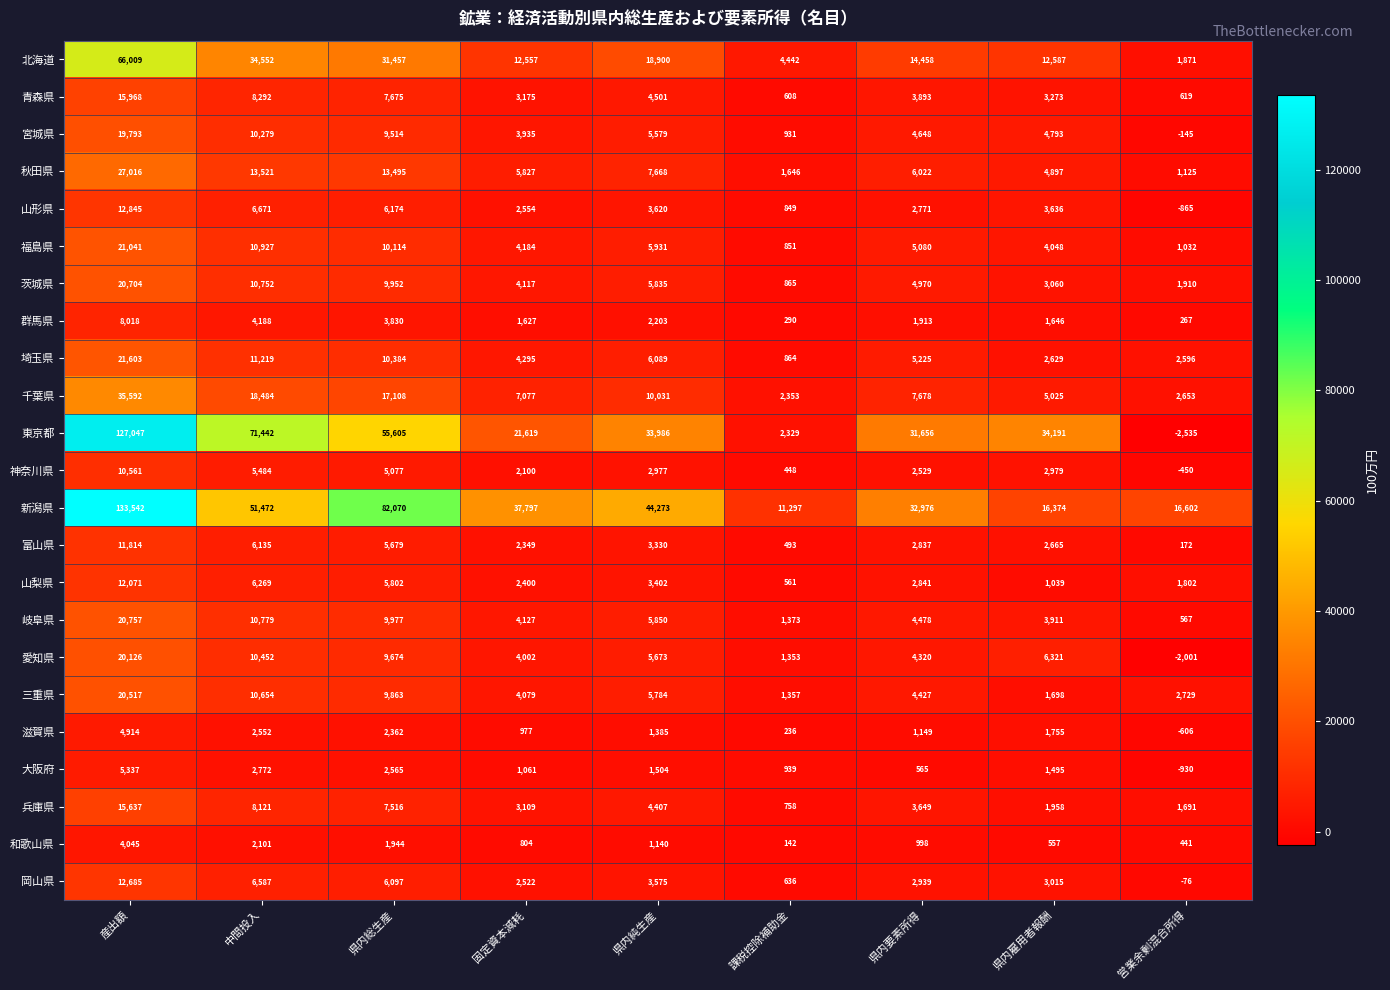

At how many categories does at least one series exceed 56682?

3